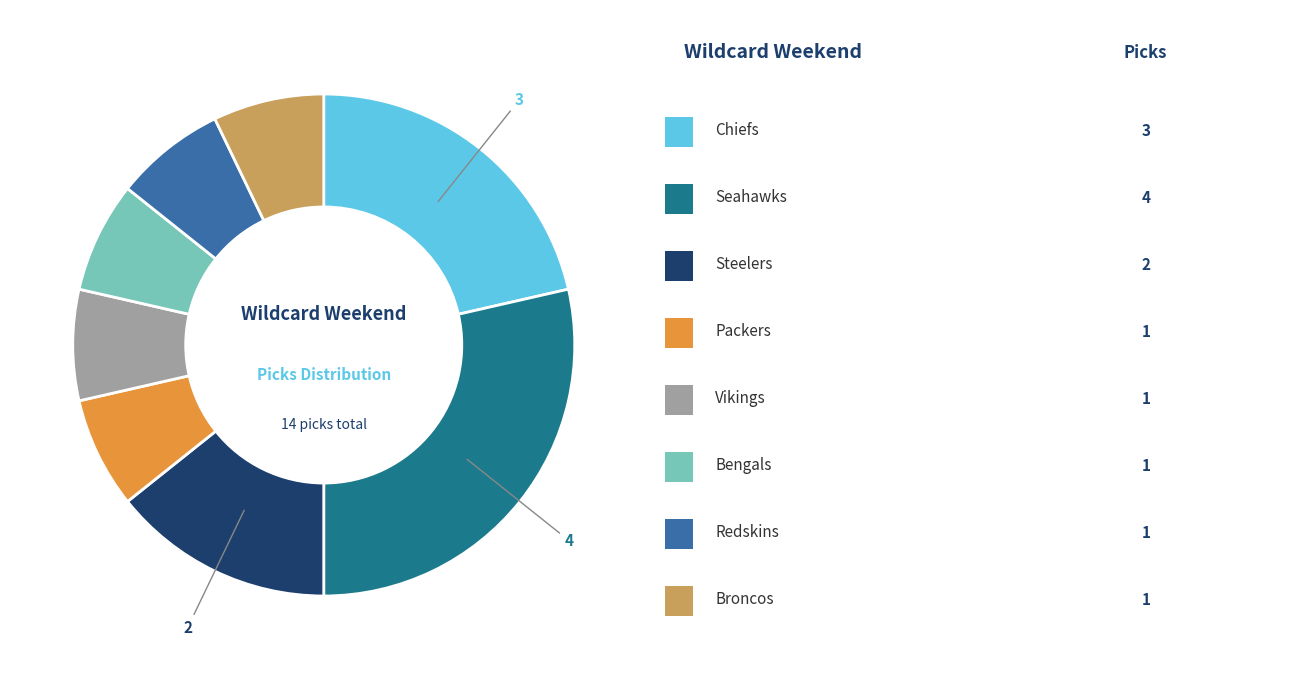

Is there any slice that represents more than half of the pie?

No